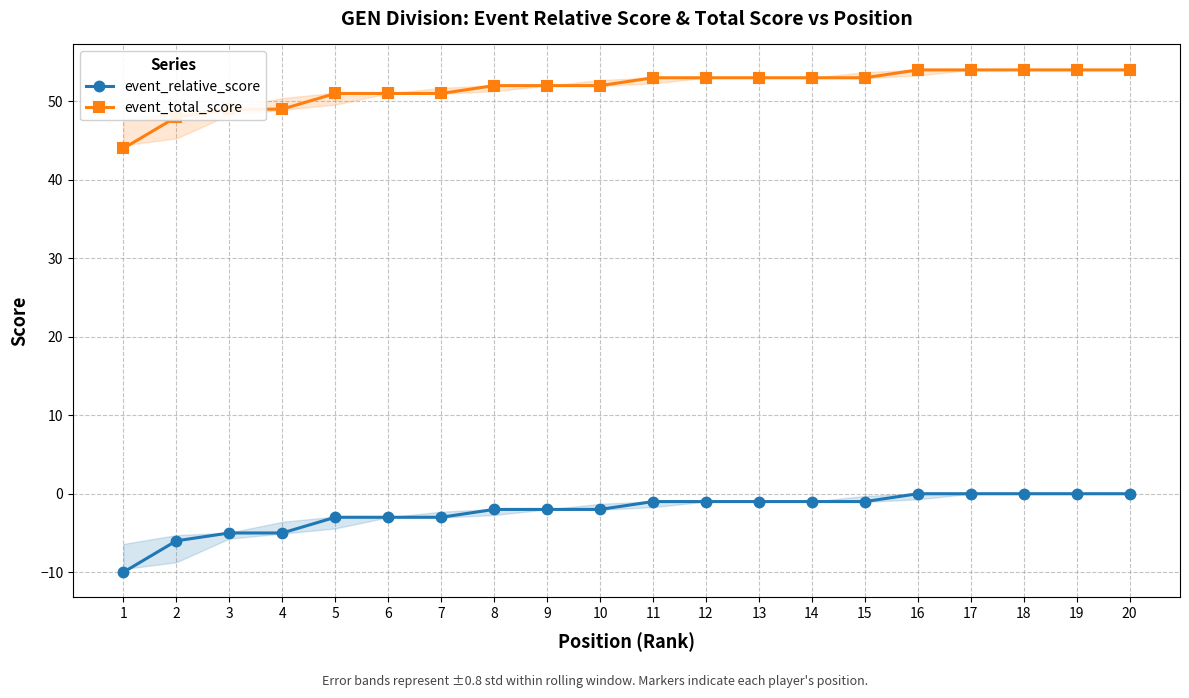

At how many categories does at least one series exceed 35?

20